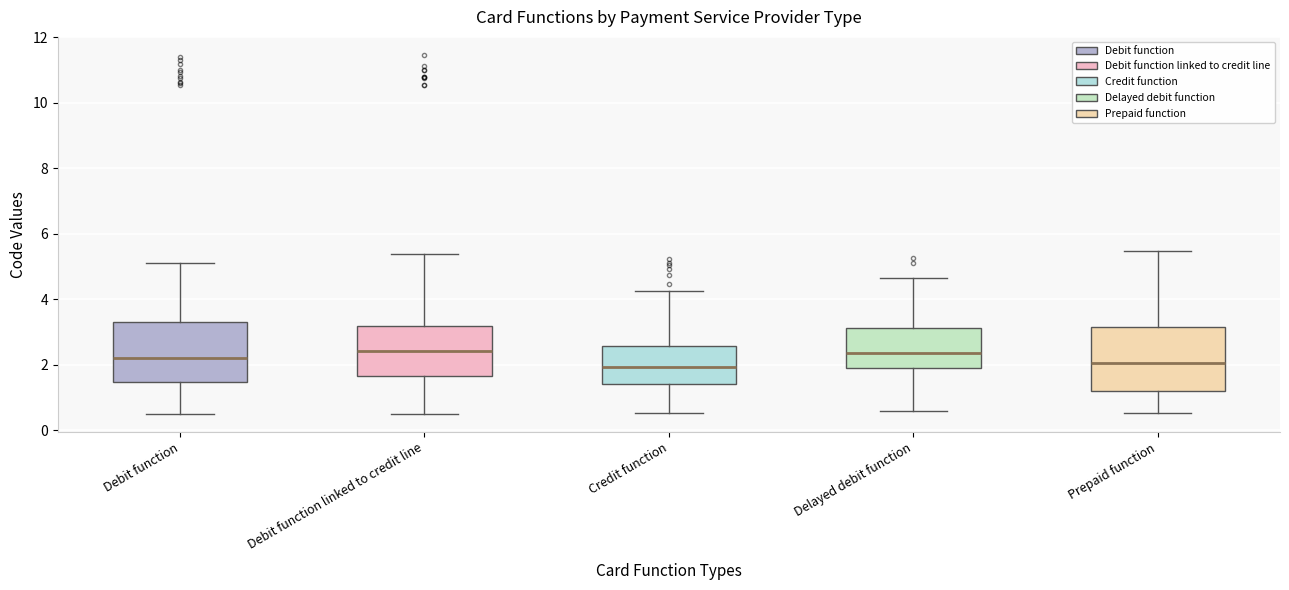

Where does the lower whisker of the box for Debit function end on the y-axis? The values are not printed on the chart, so give them approximately, as read against the axis.

0.6